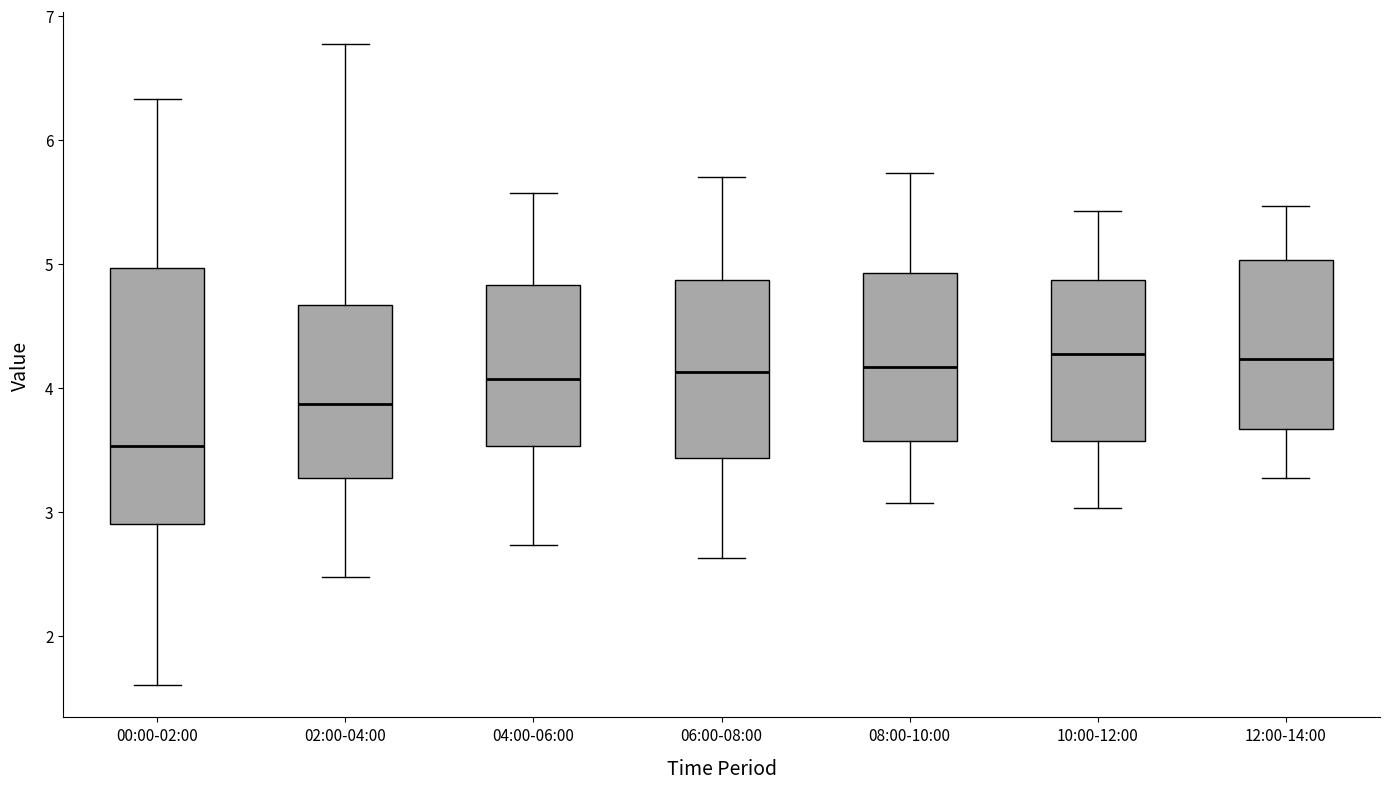

Reading left to right, transcribe this box plot: for each box, give where its median line is, the range the box spans, and where its two whiskers end, as read against the y-axis. The values are not printed on the chart, so give them approximately, as read against the axis.

00:00-02:00: median 3.5, box 2.9 to 5.0, whiskers 1.6 to 6.3
02:00-04:00: median 3.9, box 3.3 to 4.7, whiskers 2.5 to 6.8
04:00-06:00: median 4.1, box 3.5 to 4.8, whiskers 2.7 to 5.6
06:00-08:00: median 4.1, box 3.4 to 4.9, whiskers 2.6 to 5.7
08:00-10:00: median 4.2, box 3.6 to 4.9, whiskers 3.1 to 5.7
10:00-12:00: median 4.3, box 3.6 to 4.9, whiskers 3.0 to 5.4
12:00-14:00: median 4.2, box 3.7 to 5.0, whiskers 3.3 to 5.5